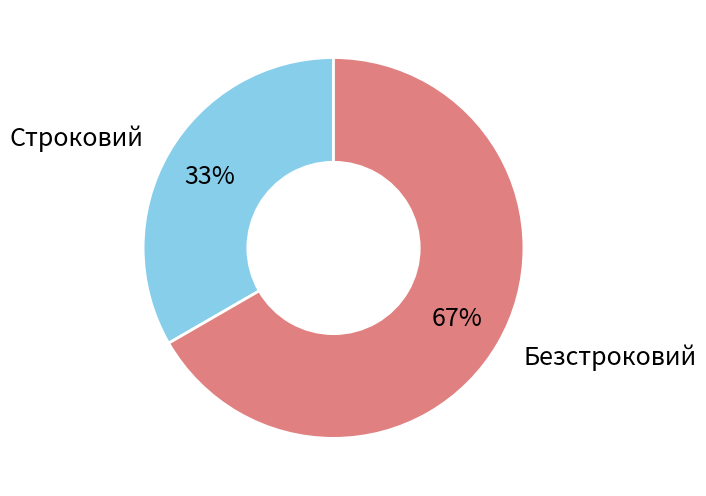

Approximately how many times larger is the value at Безстроковий compared to Строковий?

2.0